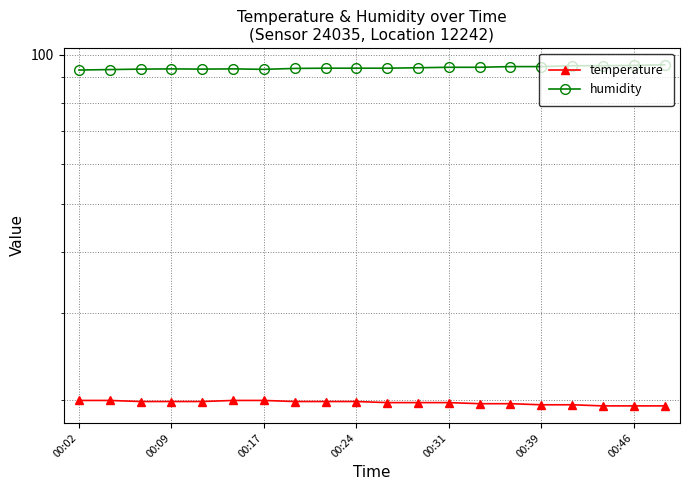

Does the chart have visible grid lines?

Yes